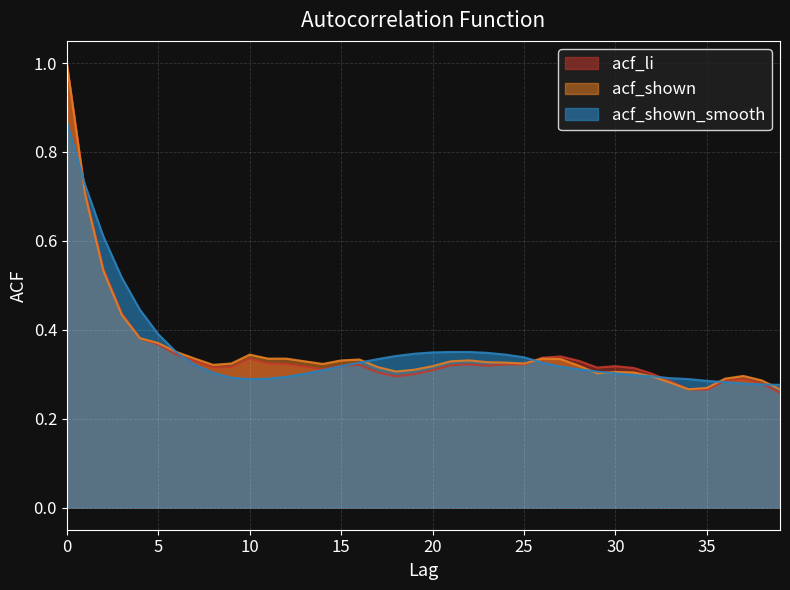

Is it true that acf_shown_smooth equals 0.3 at 9?

True